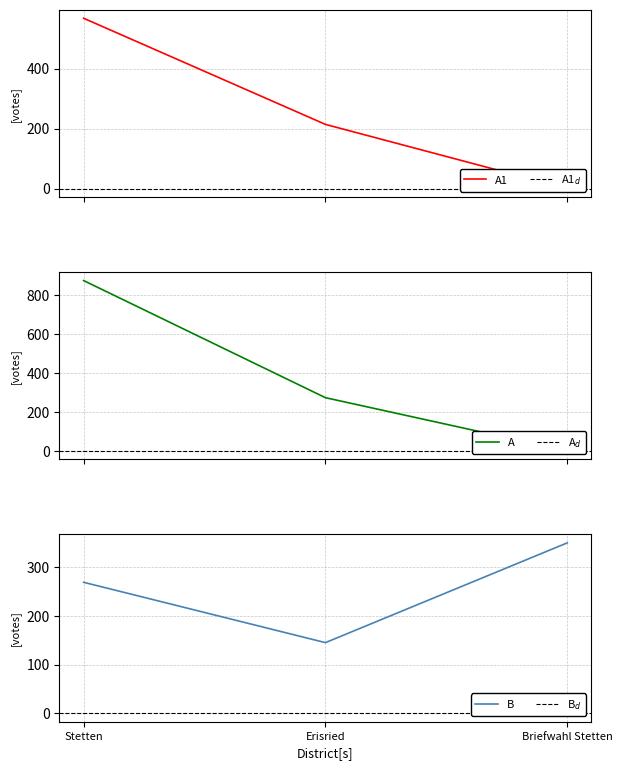

How many lines are shown in the chart?

3